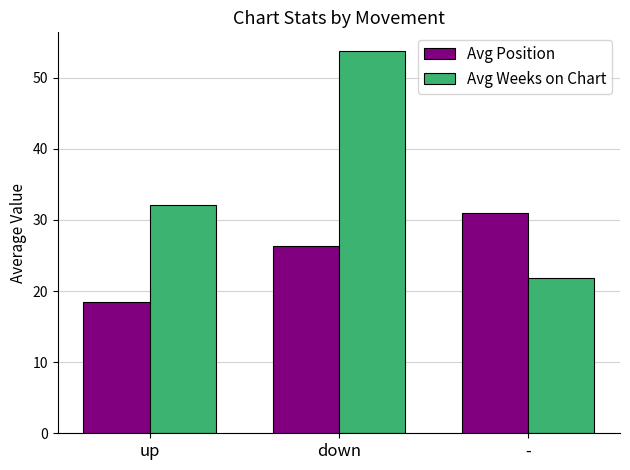

What is the difference between the maximum and minimum values in the Avg Weeks on Chart series?

31.9